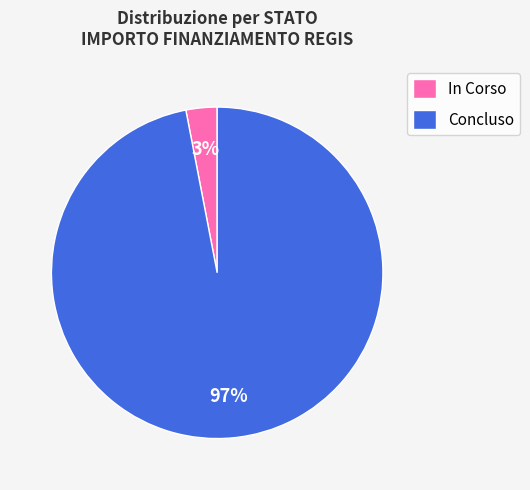

Between In Corso and Concluso, which is larger?

Concluso